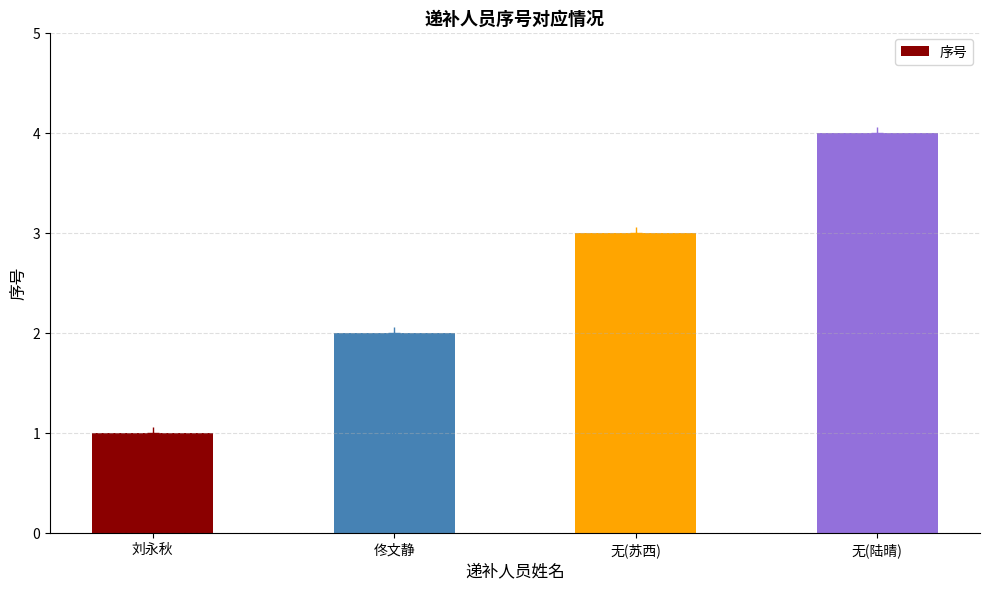

What is the minimum value shown in the chart?

1